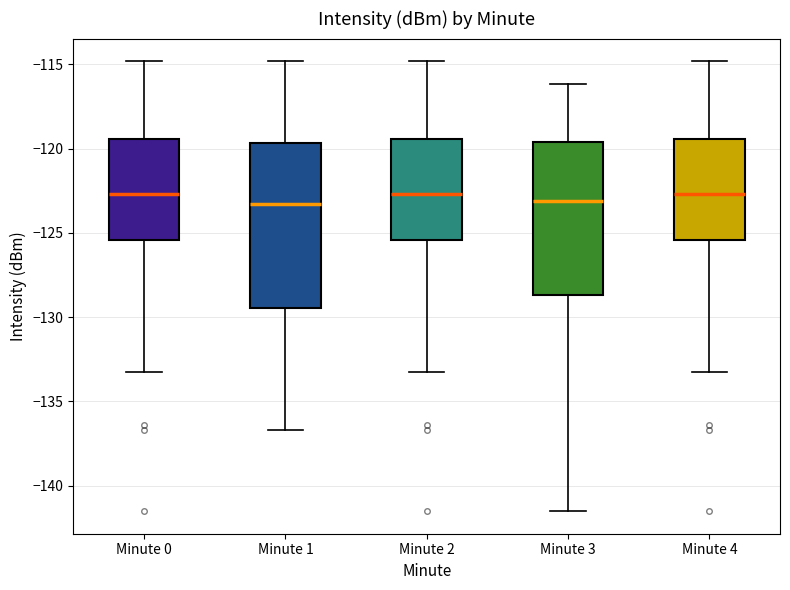

Reading left to right, transcribe this box plot: for each box, give where its median line is, the range the box spans, and where its two whiskers end, as read against the y-axis. The values are not printed on the chart, so give them approximately, as read against the axis.

Minute 0: median -122.5, box -125.5 to -119.5, whiskers -133.5 to -115.0
Minute 1: median -123.5, box -129.5 to -119.5, whiskers -136.5 to -115.0
Minute 2: median -122.5, box -125.5 to -119.5, whiskers -133.5 to -115.0
Minute 3: median -123.0, box -128.5 to -119.5, whiskers -141.5 to -116.0
Minute 4: median -122.5, box -125.5 to -119.5, whiskers -133.5 to -115.0